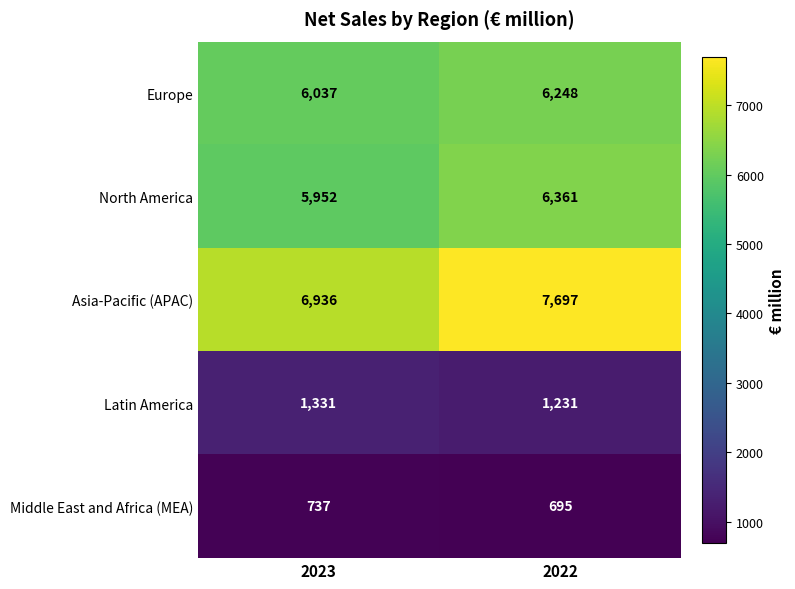

Reading right to left, list all the values displayed in this chart.

Europe: 6248	6037
North America: 6361	5952
Asia-Pacific (APAC): 7697	6936
Latin America: 1231	1331
Middle East and Africa (MEA): 695	737